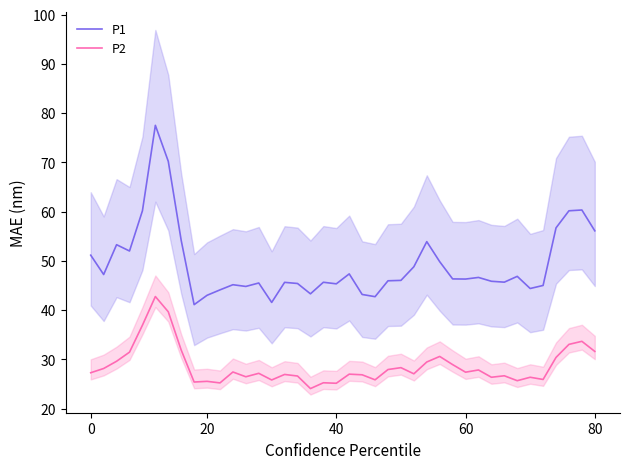

True or false: P2 has a value of 25.5 at 20.

True